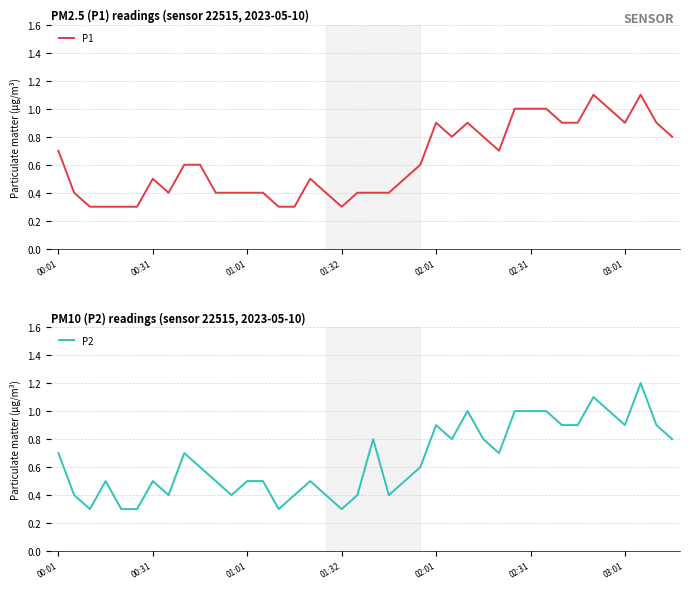

What is the sum of all P1 values?

24.8